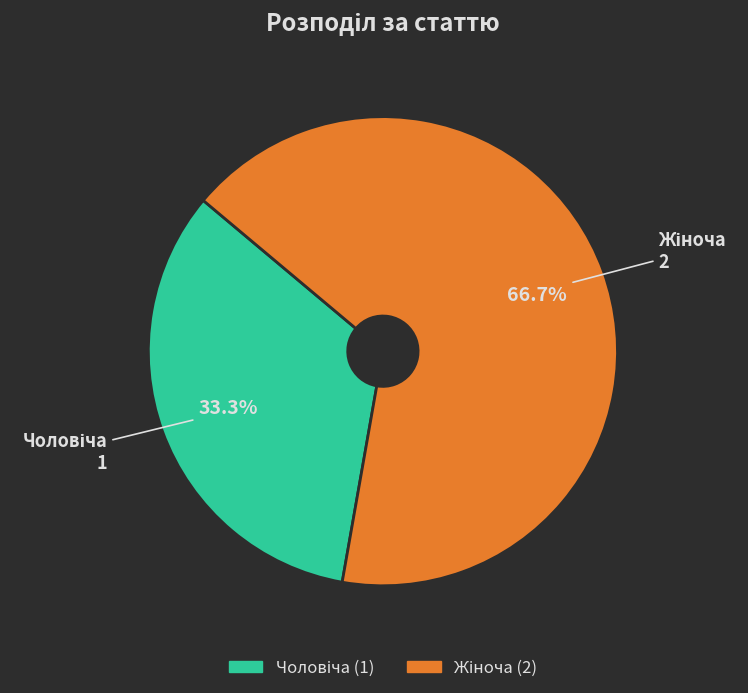

How many slices are in this pie chart?

2